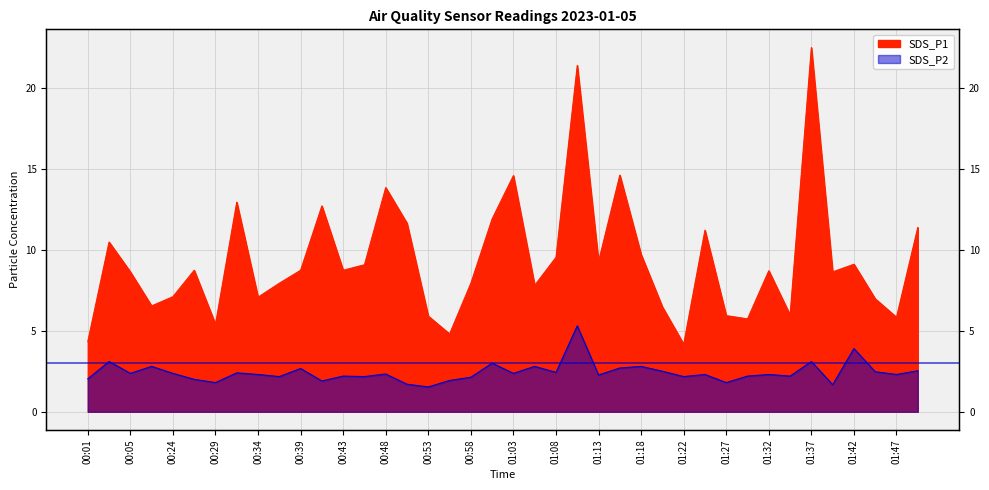

Where does the SDS_P2 series first go above 2?

00:01